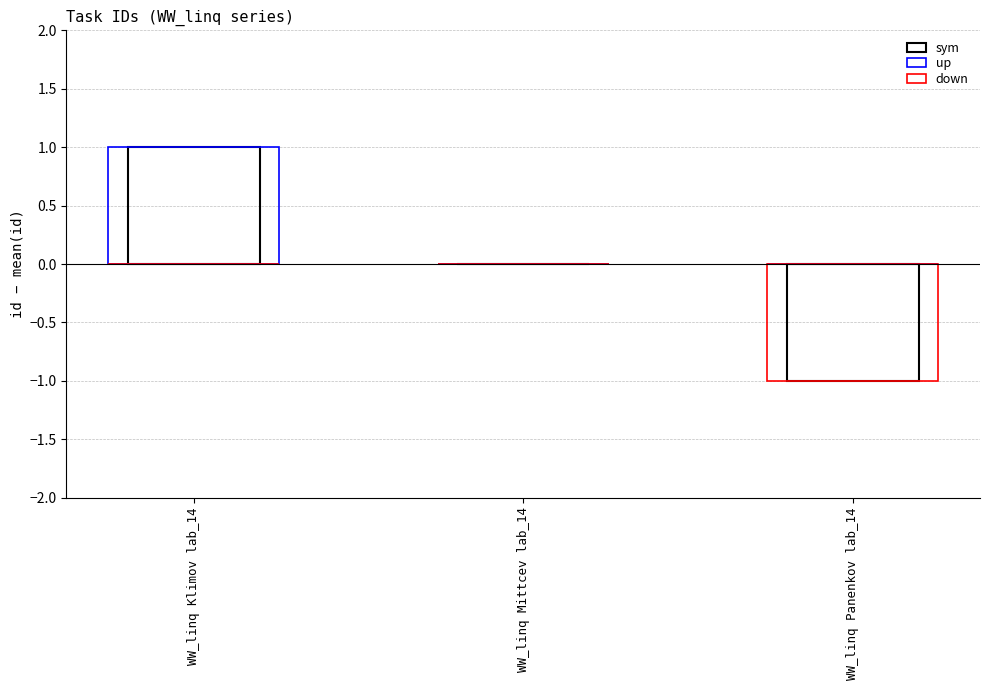

Which series has the largest range (max minus min)?

sym